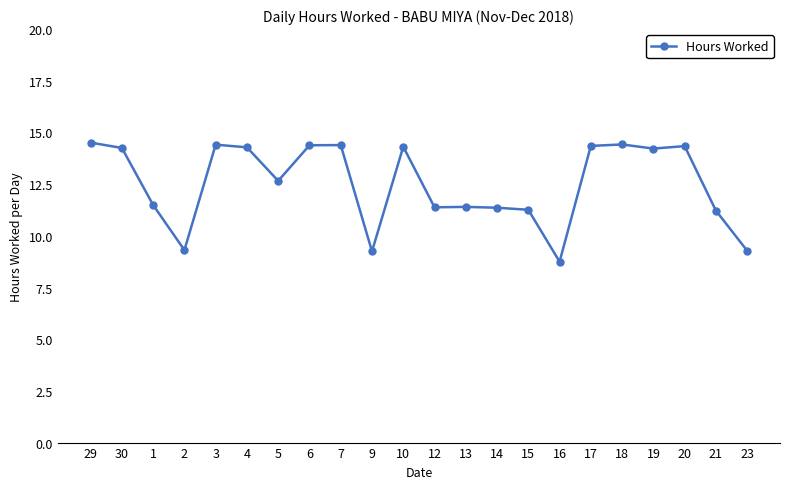

Between 5 and 18, which is larger?

18